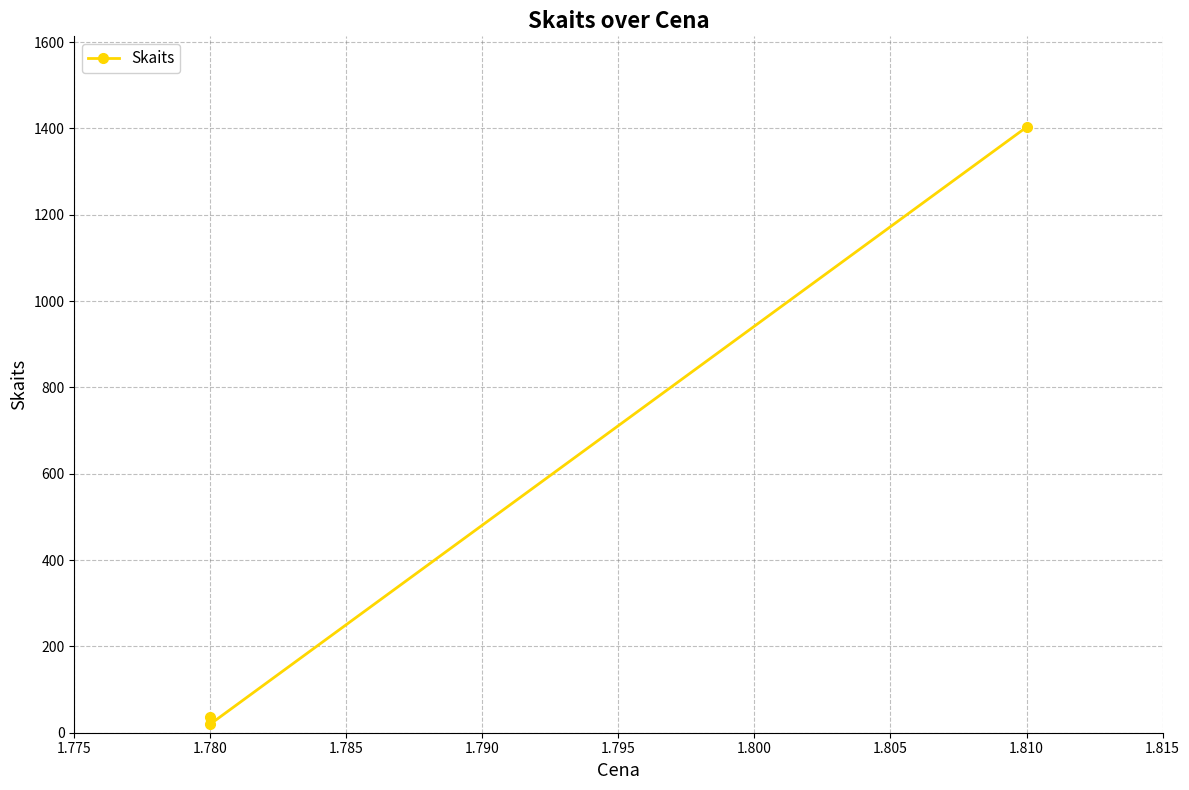

Reading left to right, what are all the values shown in this chart?

36	20	1403